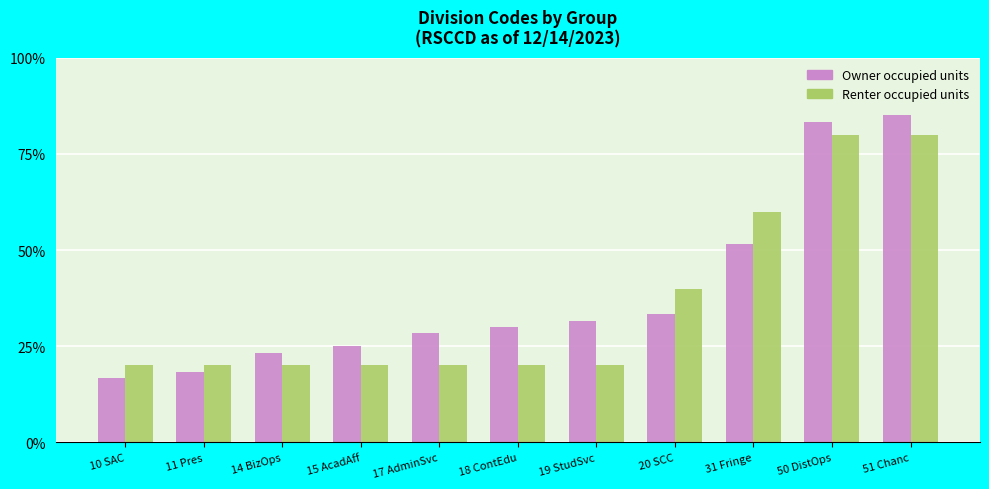

At which label is Renter occupied units closest to 0?

10 SAC